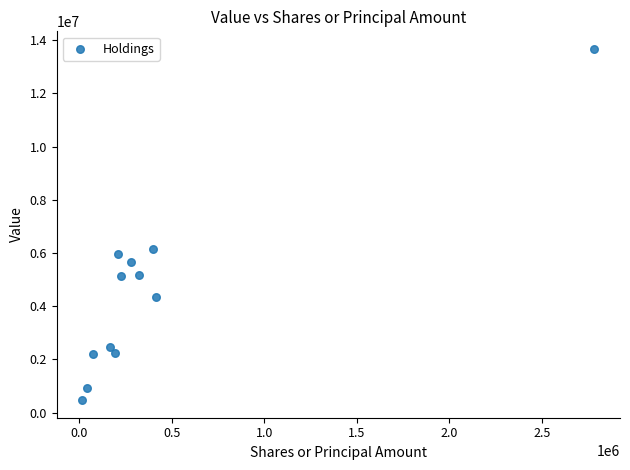

What is the range of X values (max minus min)?

2769000